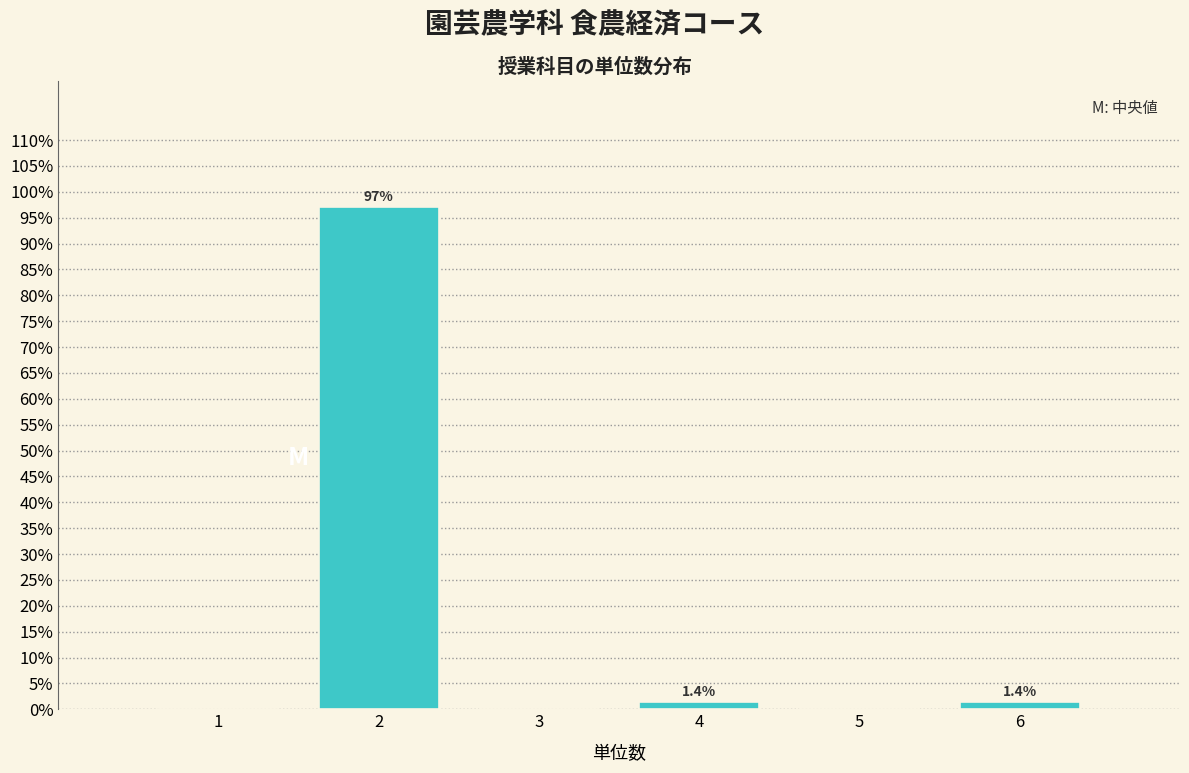

Reading left to right, extract all data points from this chart.

1=0.0	2=97.1	3=0.0	4=1.4	5=0.0	6=1.4